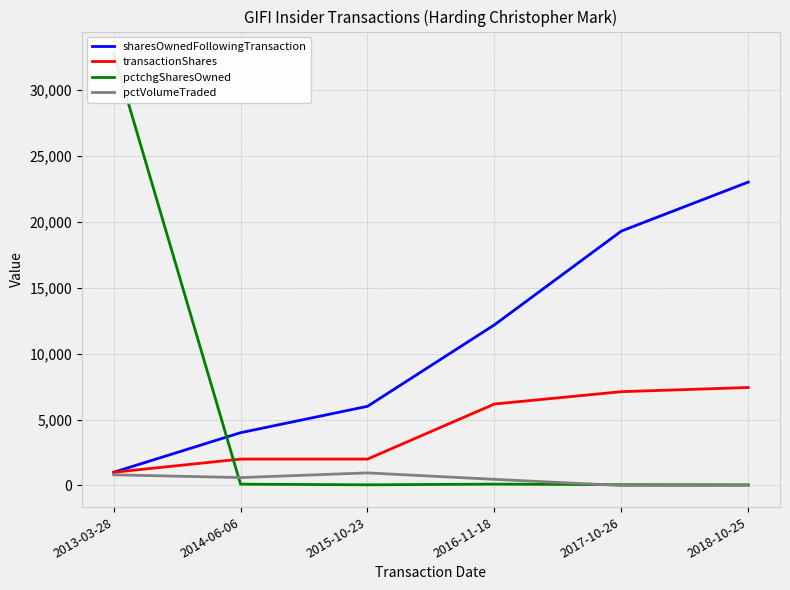

What are all the series names shown in the legend?

sharesOwnedFollowingTransaction, transactionShares, pctchgSharesOwned, pctVolumeTraded